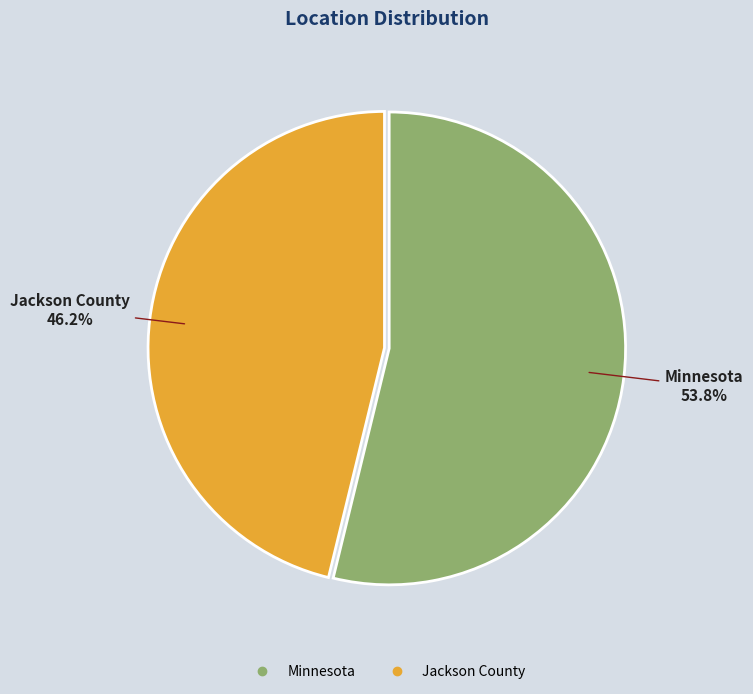

To the nearest percent, what portion does Jackson County represent?

46%